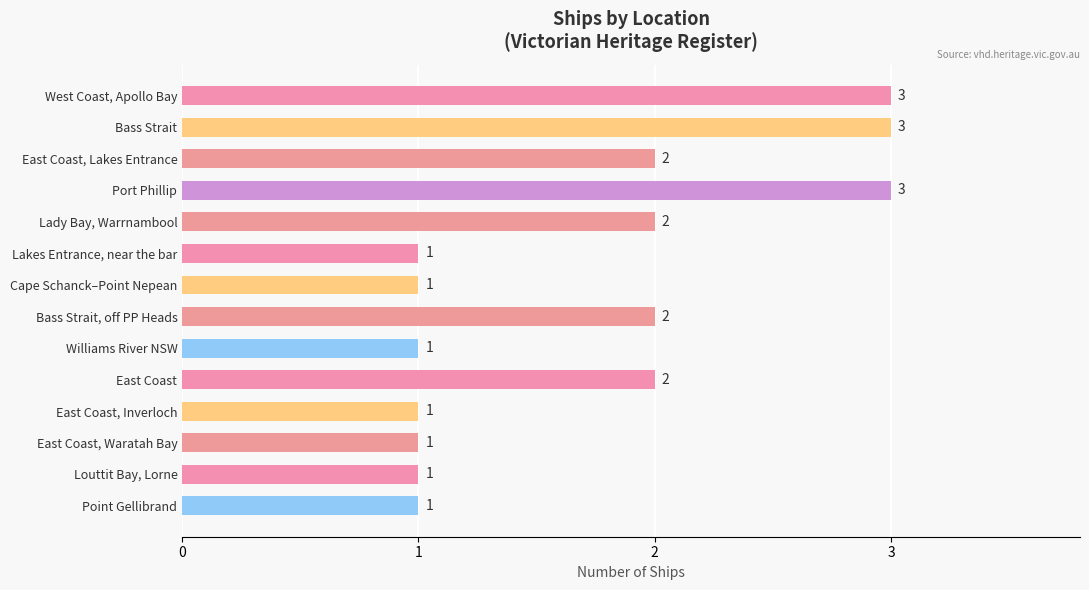

Reading top to bottom, list all the values displayed in this chart.

3	3	2	3	2	1	1	2	1	2	1	1	1	1